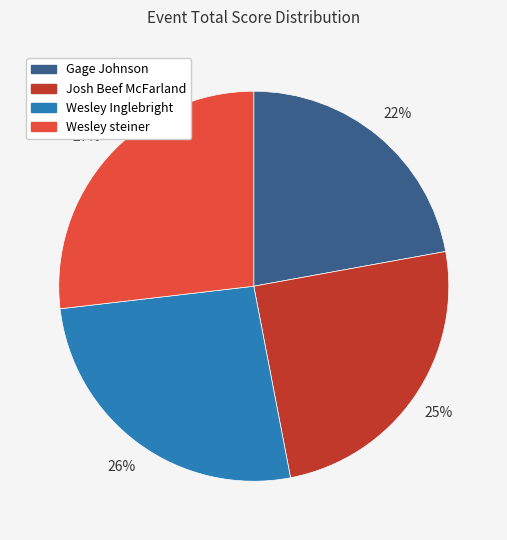

Which has a higher value, Wesley Inglebright or Gage Johnson?

Wesley Inglebright